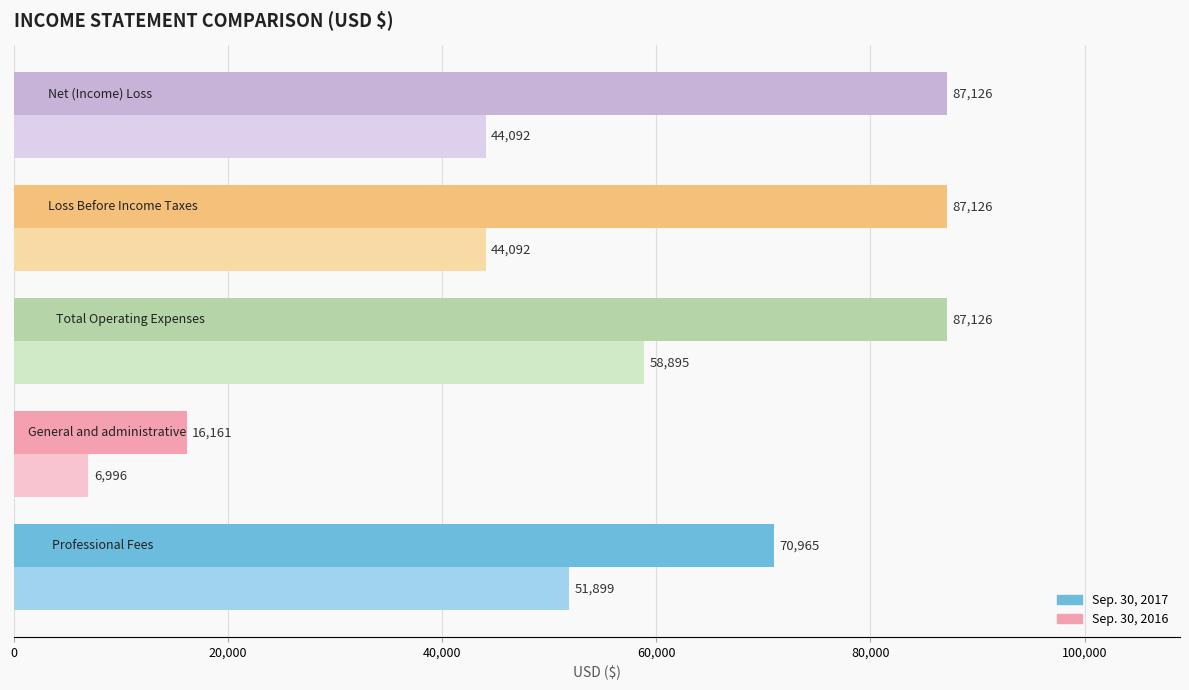

List the series in order of their peak value, lowest first.

Sep. 30, 2016, Sep. 30, 2017